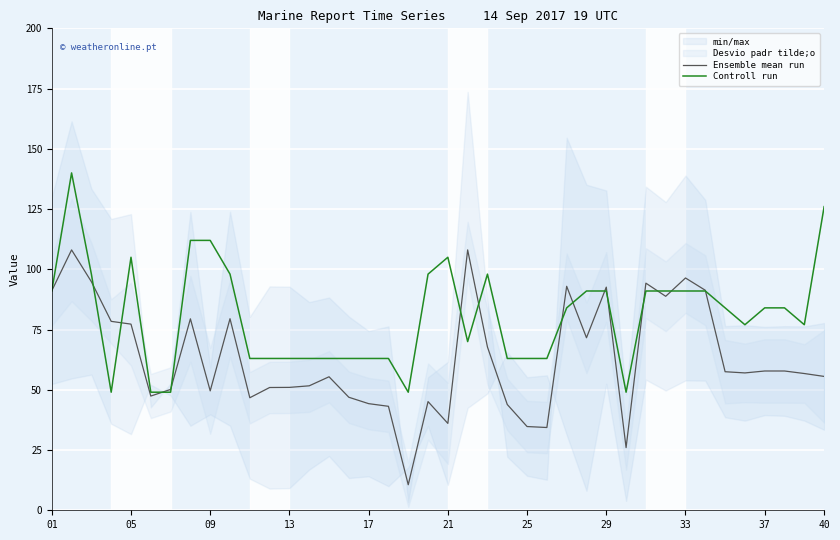

What is the difference between the maximum and minimum values in the Ensemble mean run series?

97.5